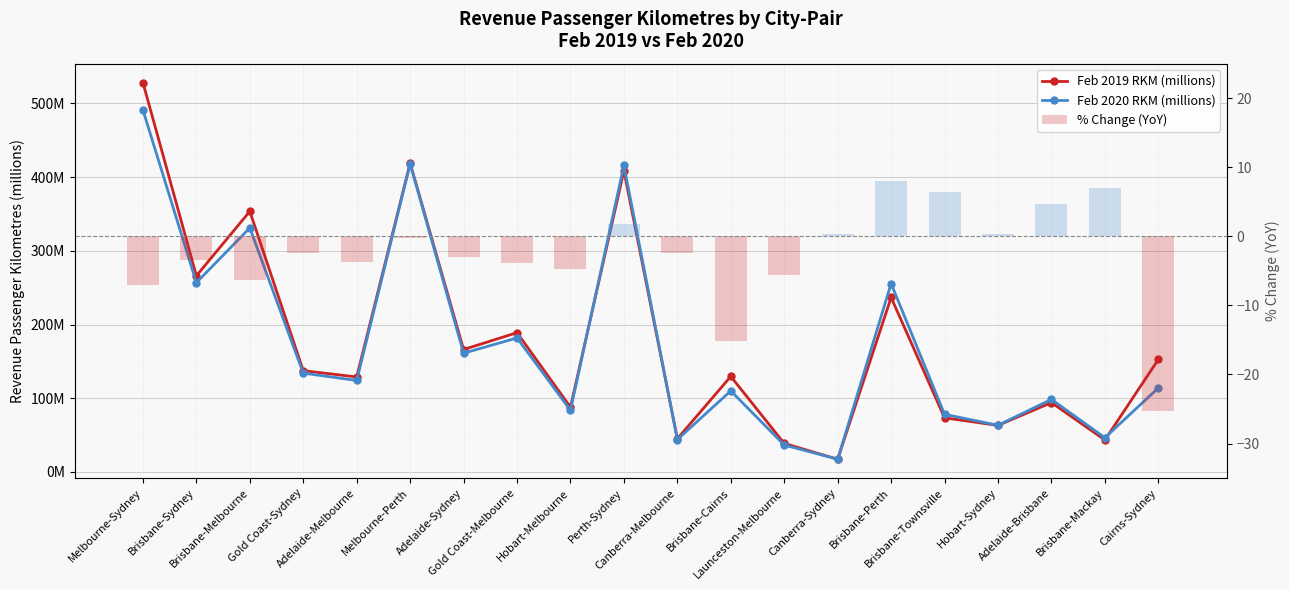

What is the minimum value shown in the chart?

-25.3